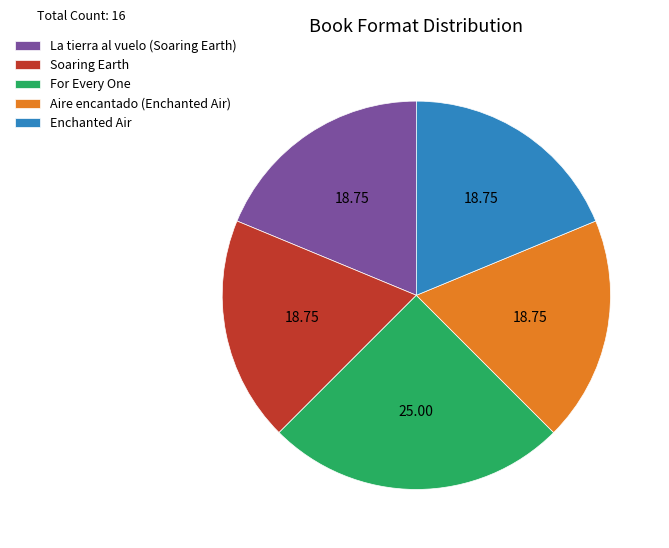

Does any single category account for the majority?

No